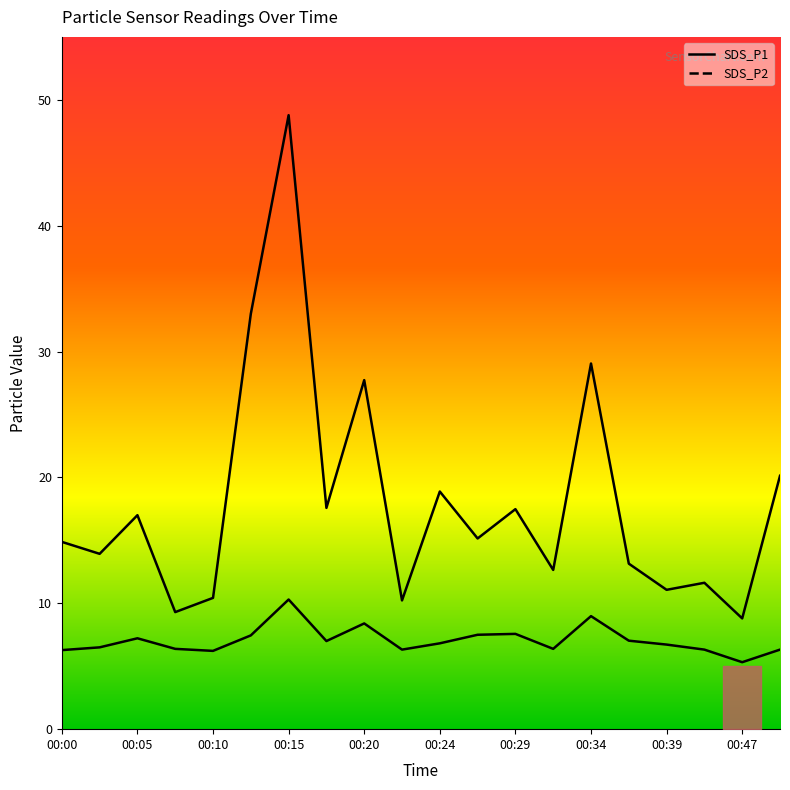

Where is the first local minimum for SDS_P1?

00:02